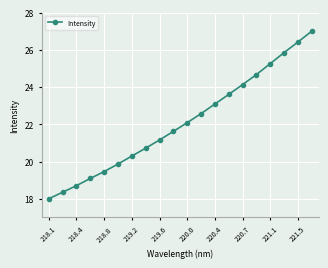

What is the value of the 5th point from the left?

19.5